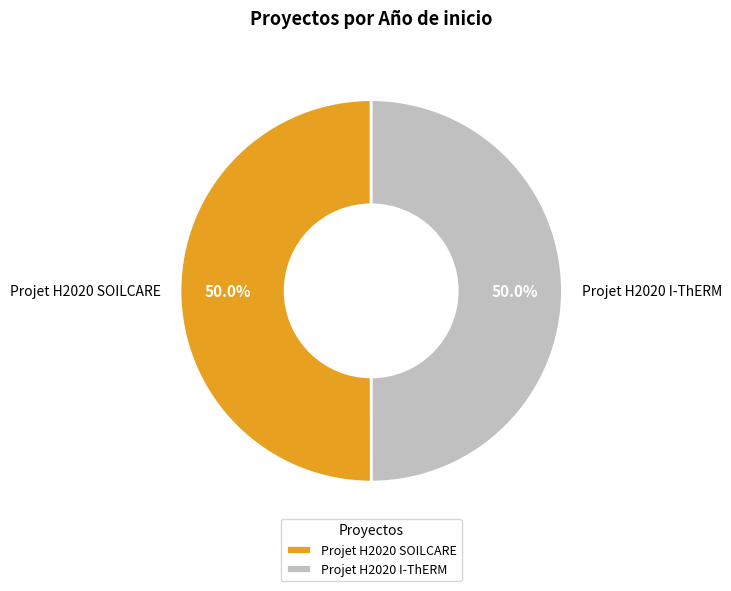

Approximately how many times larger is the value at Projet H2020 SOILCARE compared to Projet H2020 I-ThERM?

1.0